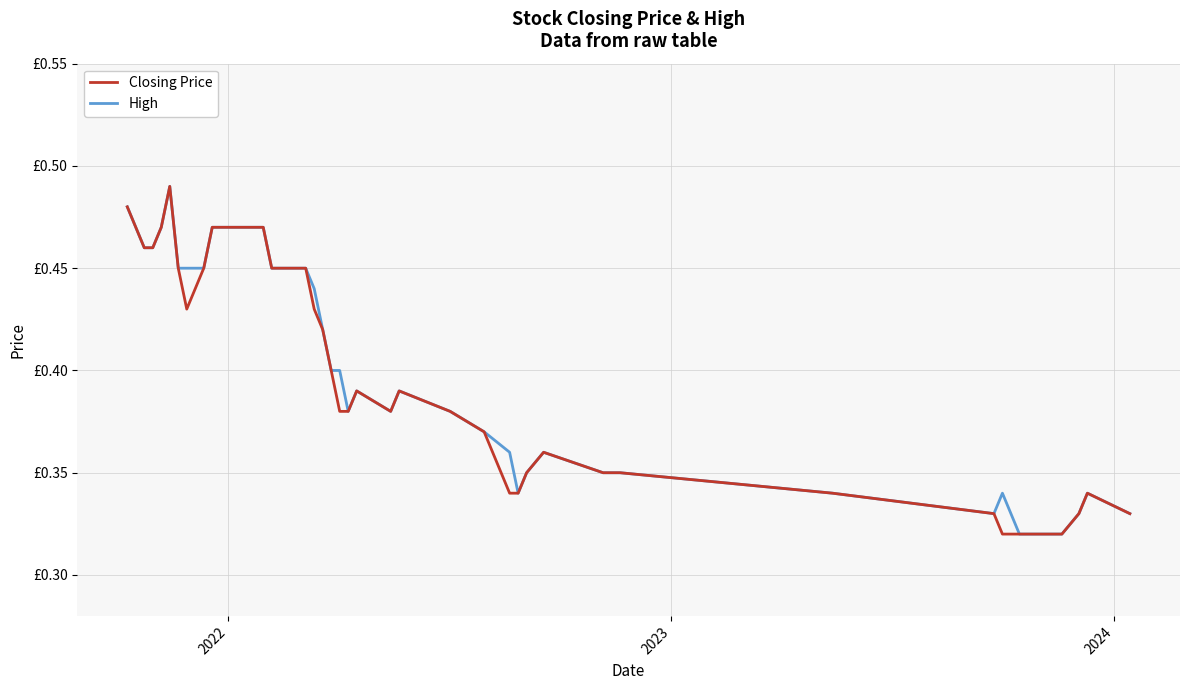

What are all the series names shown in the legend?

Closing Price, High